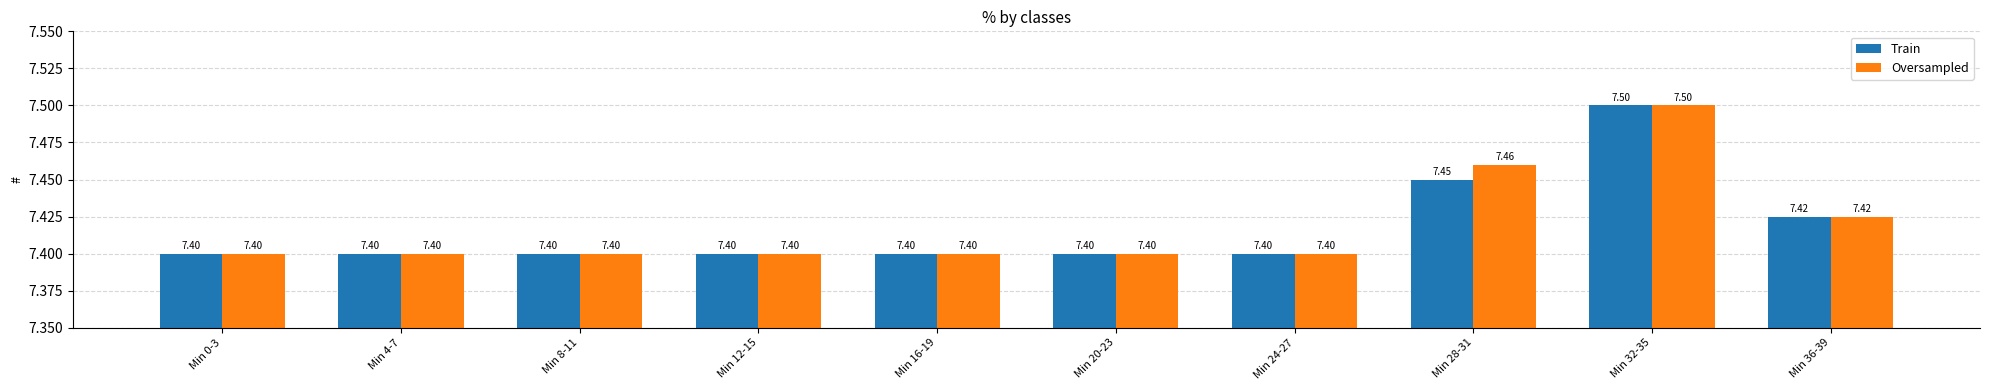

The value of Oversampled at Min 8-11 is 2.3. True or false?

False